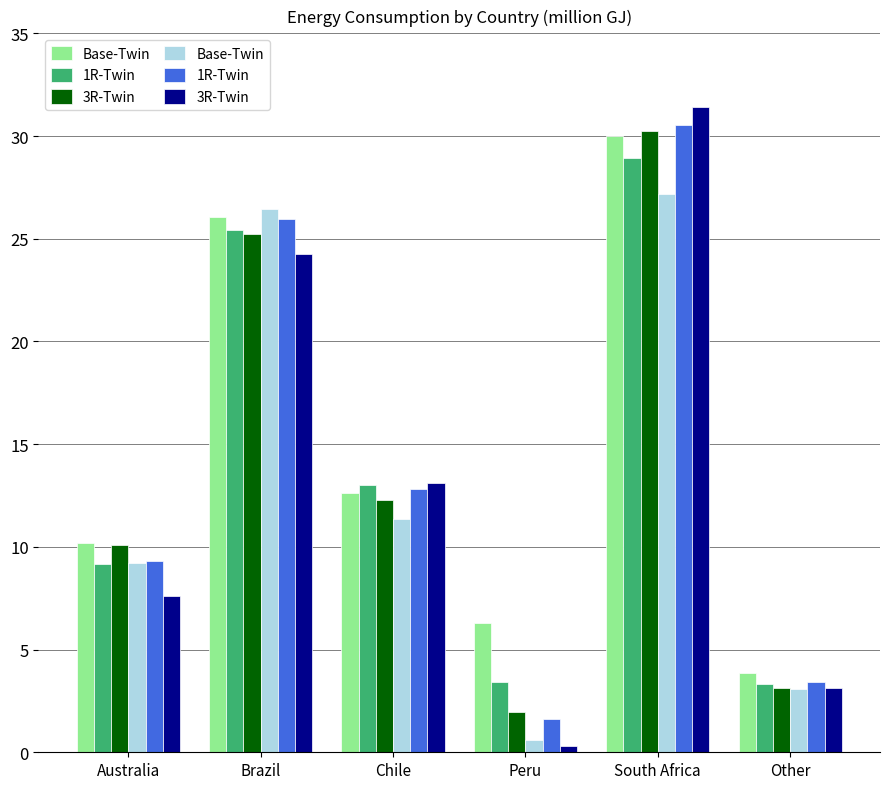

List the series in order of their overall mean, highest first.

1R-Twin, 3R-Twin, Base-Twin